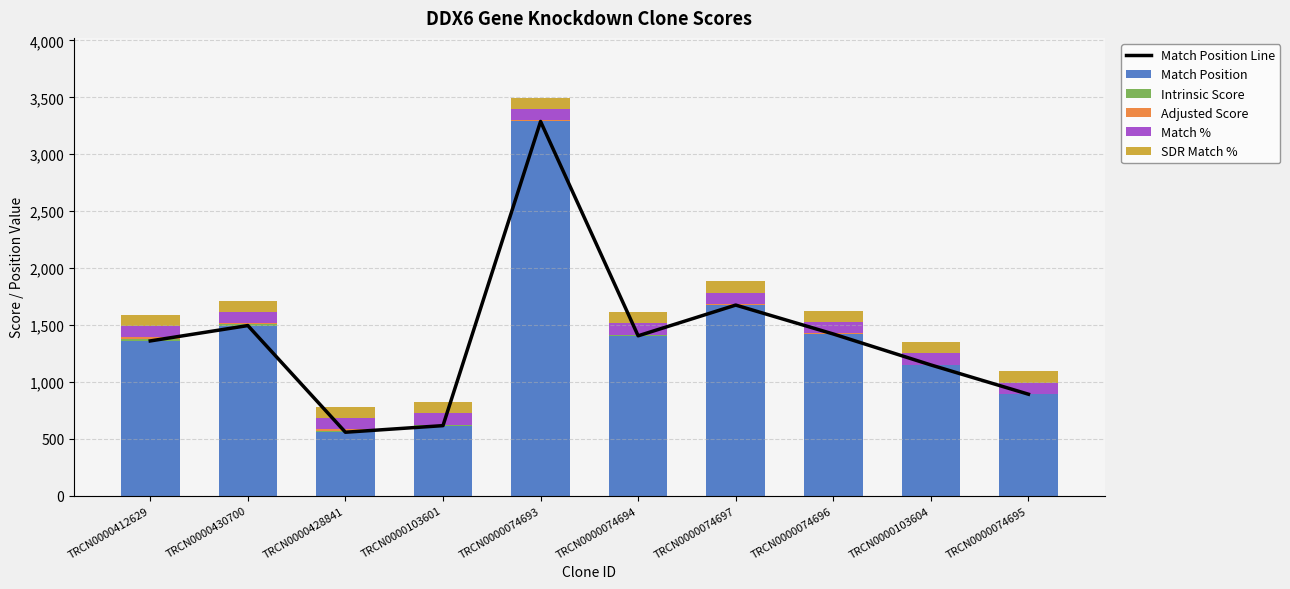

The Intrinsic Score series shows 0.9 at TRCN0000103604. True or false?

False